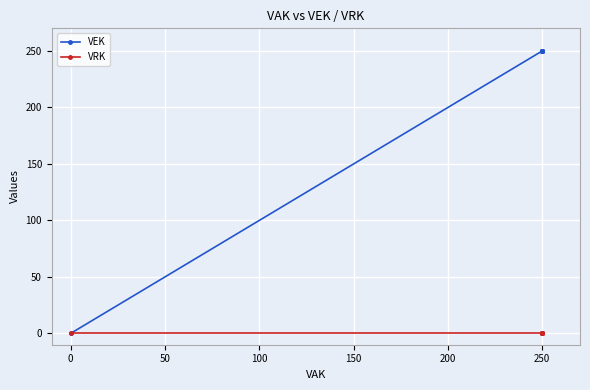

Is it true that VRK equals 0 at 250?

True